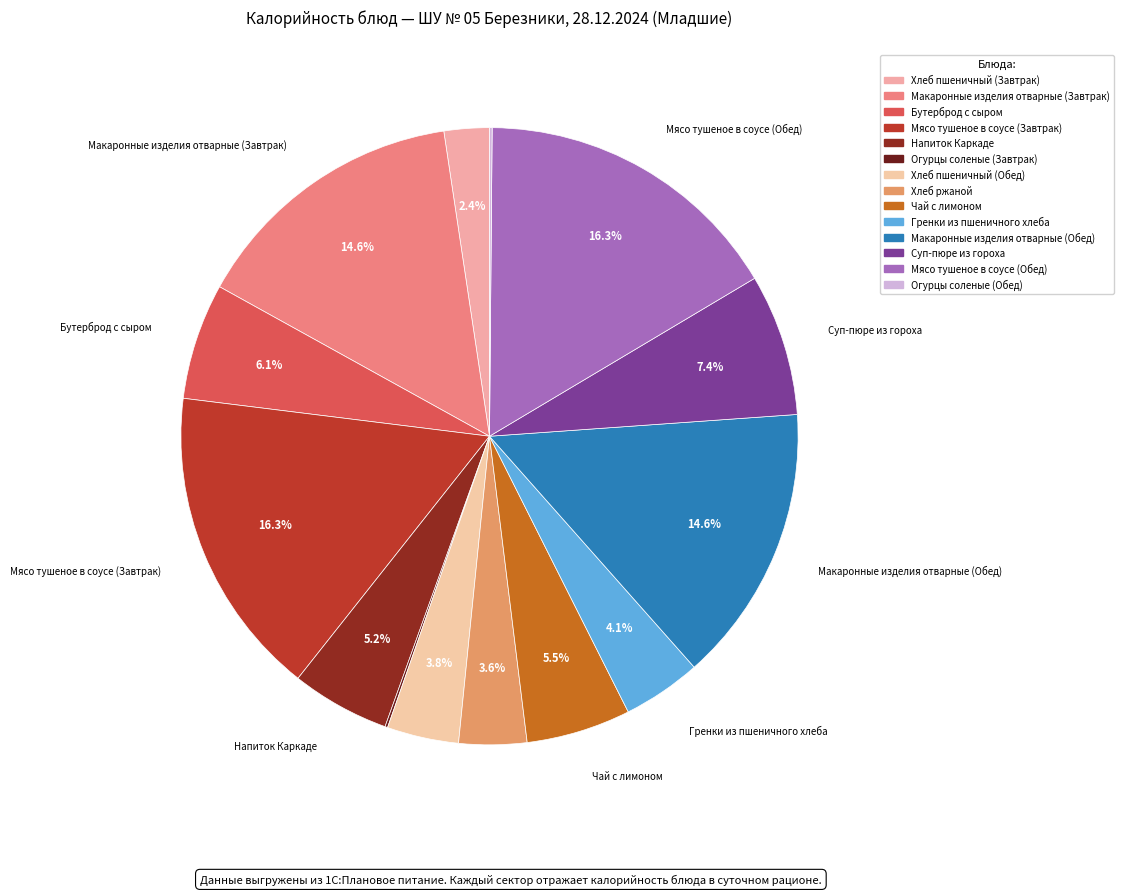

Which slice is the largest?

Мясо тушеное в соусе (Завтрак)